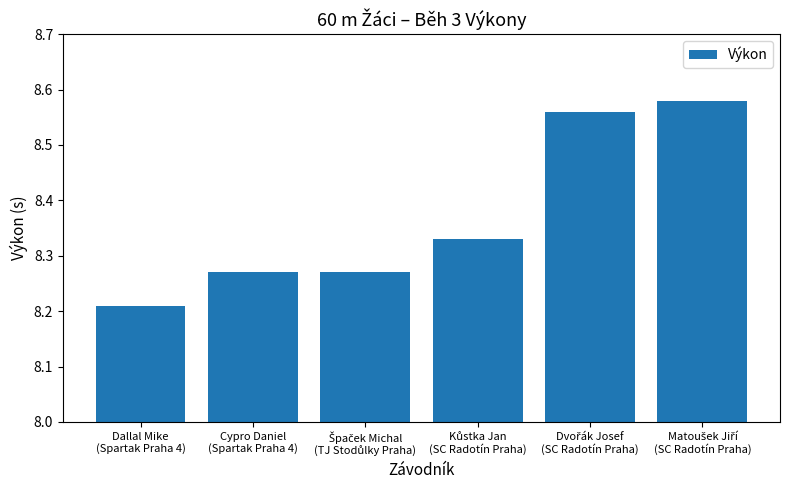

What is the difference between the maximum and minimum values?

0.4